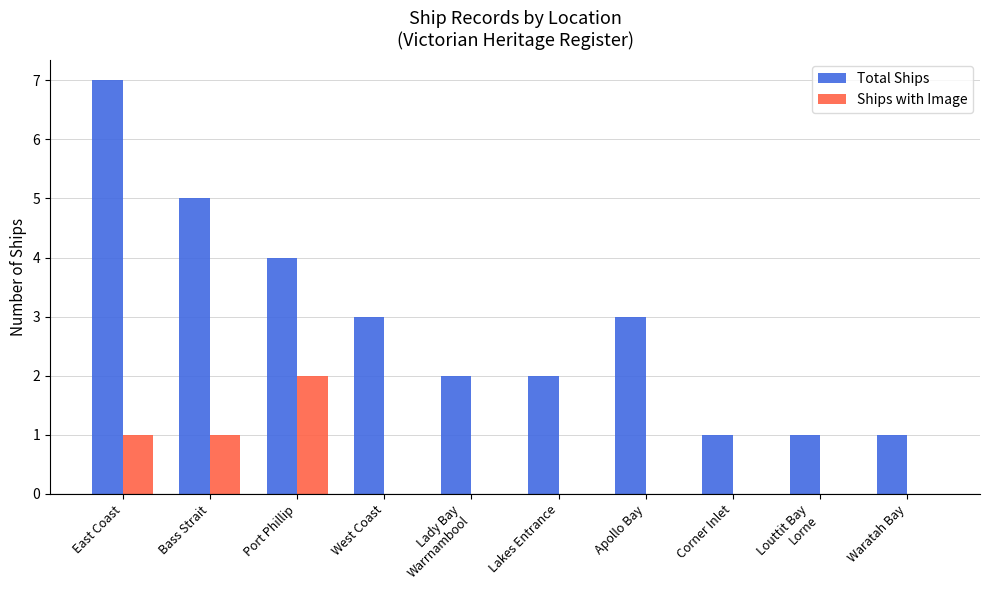

The value of Ships with Image at West Coast is 0. True or false?

True